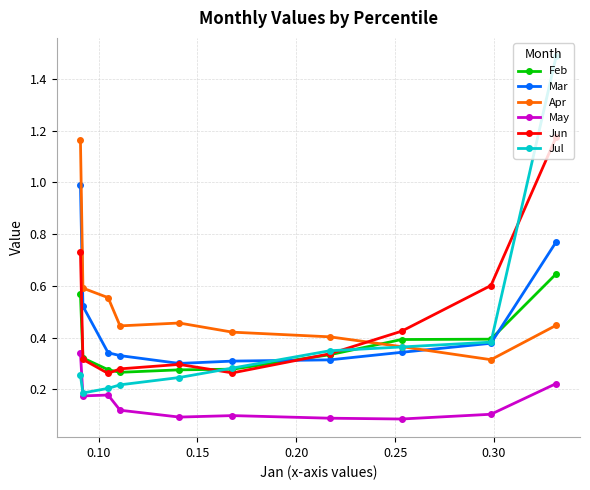

Which series has the widest spread of values?

Jul